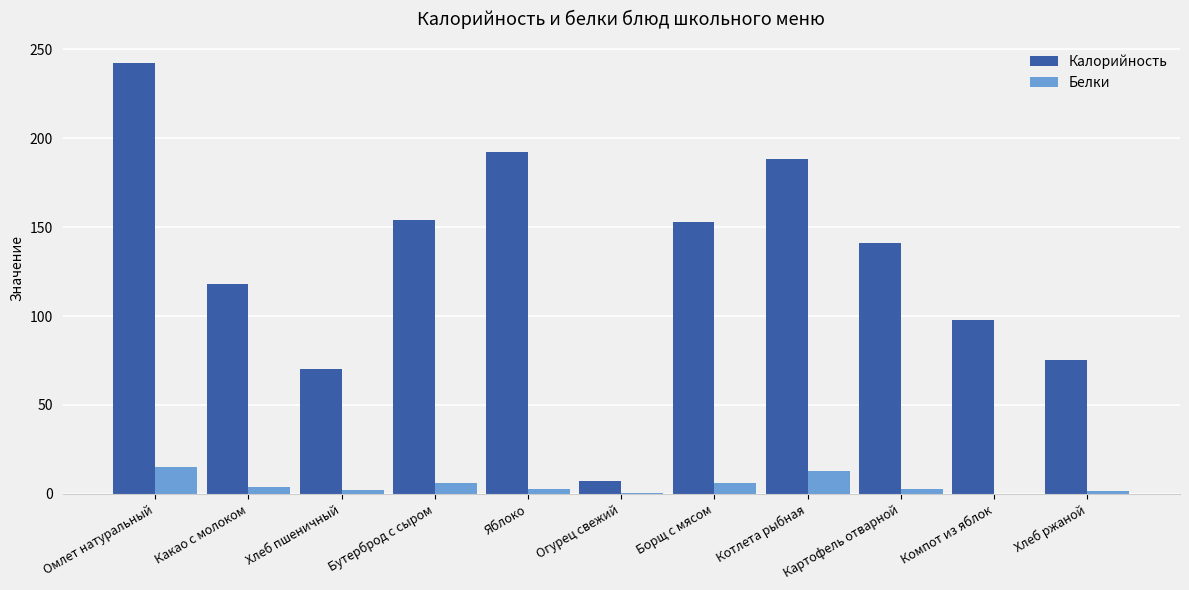

The value of Калорийность at Бутерброд с сыром is 154.0. True or false?

True